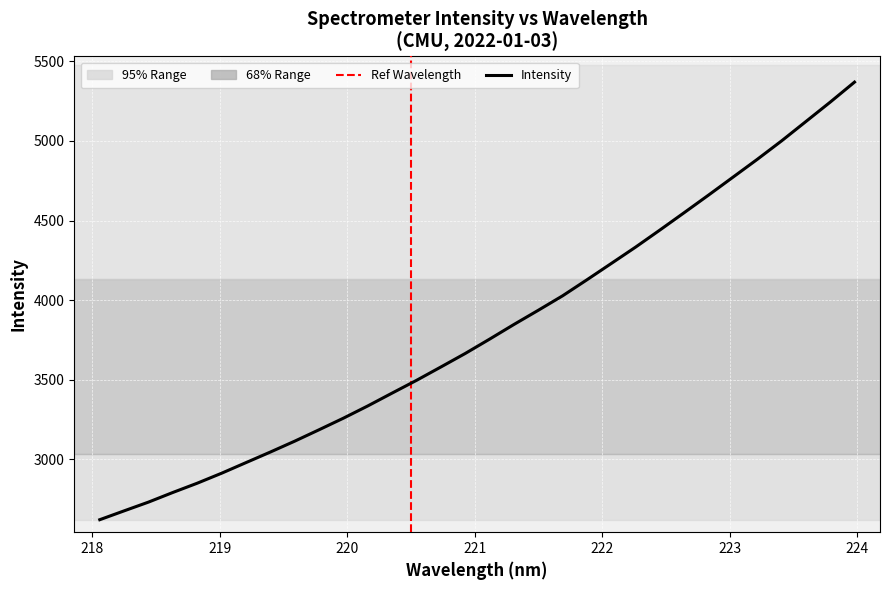

What is the greatest value displayed?

5369.9